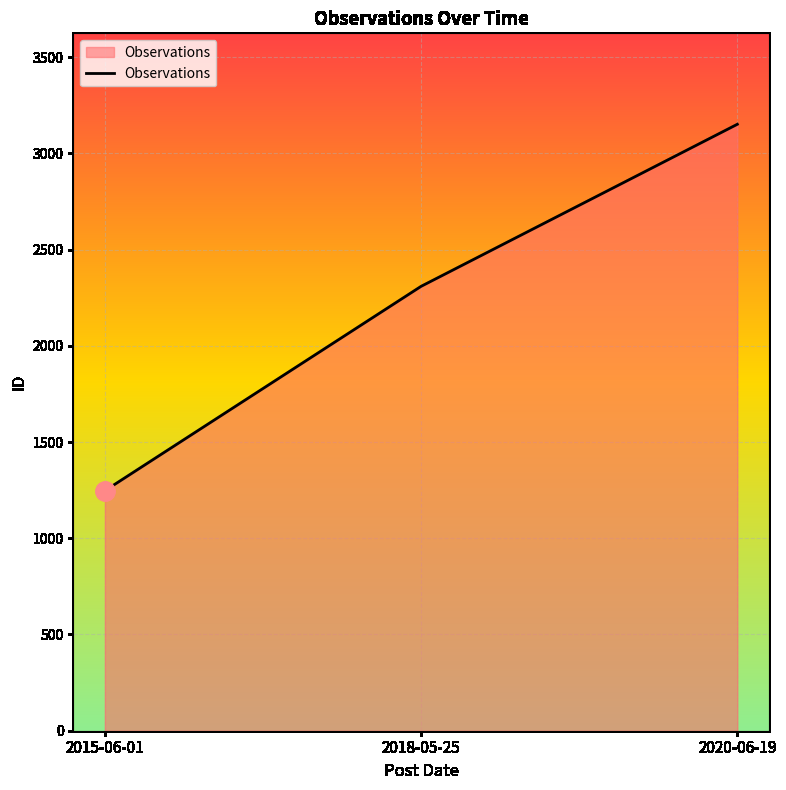

At which category does the chart reach its minimum across all series?

2015-06-01